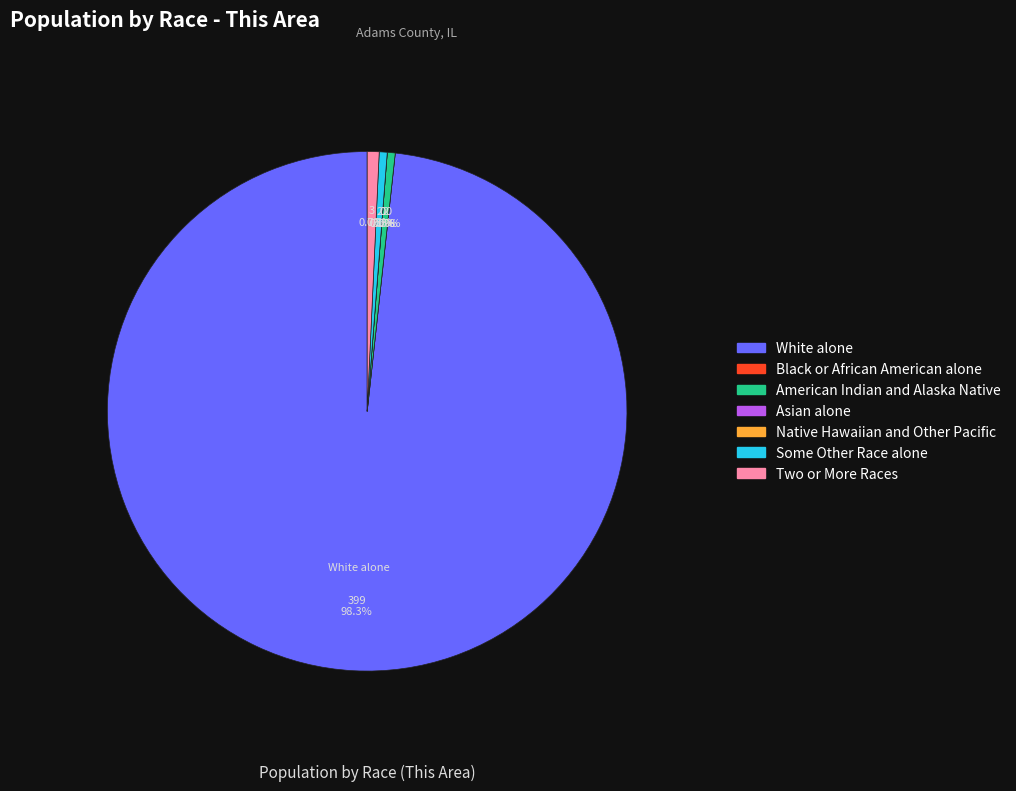

How many slices are in this pie chart?

7